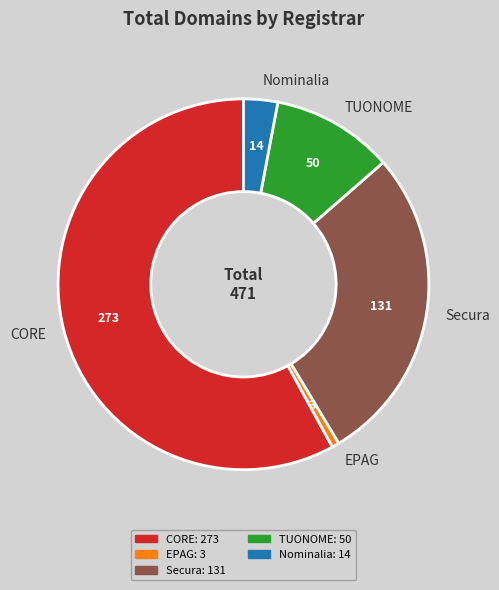

Which has a higher value, TUONOME or Nominalia?

TUONOME